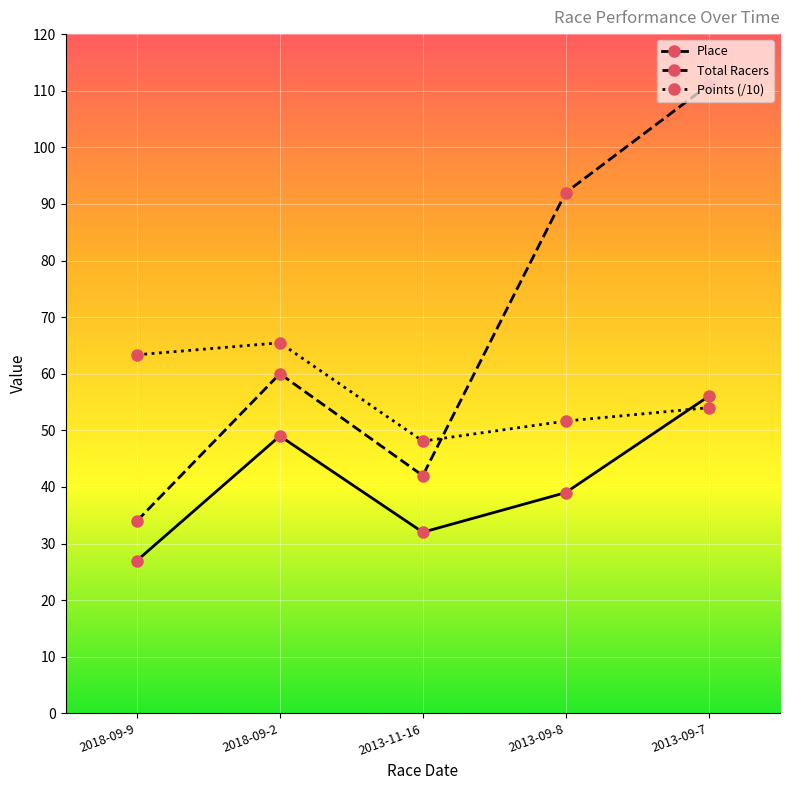

Which series has the widest spread of values?

Total Racers